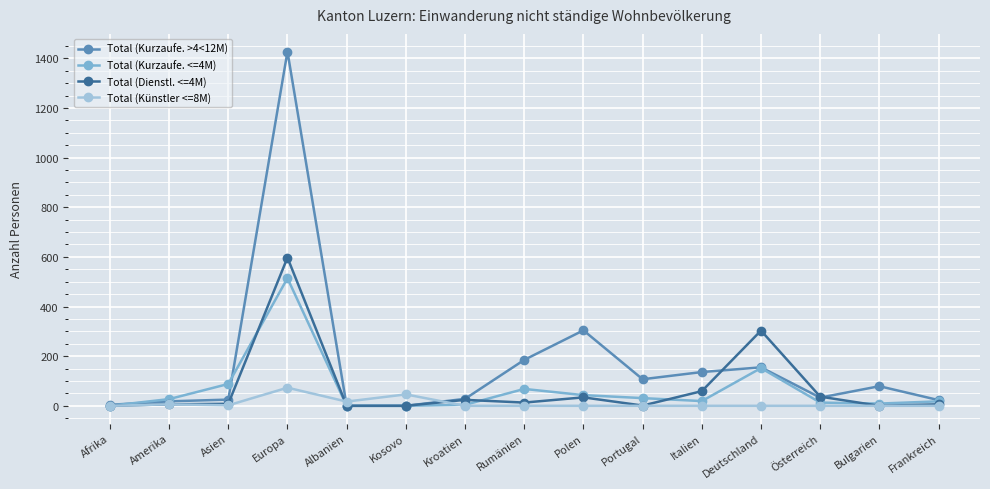

At how many categories does at least one series exceed 782?

1